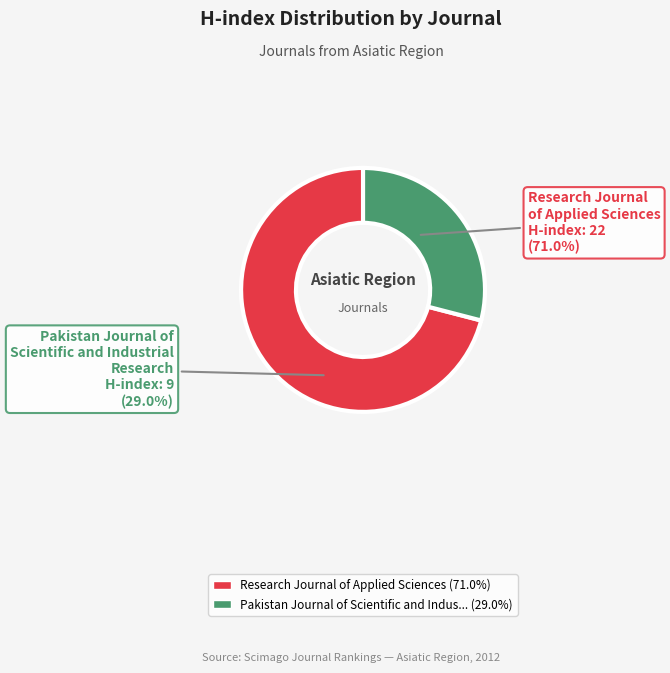

How much of the chart is everything except Research Journal of Applied Sciences?

29.0%